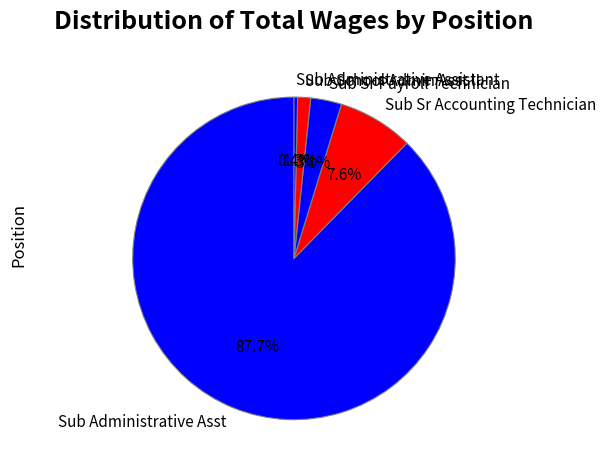

Which has a higher value, Sub Administrative Asst or Sub School Admin Asst II?

Sub Administrative Asst